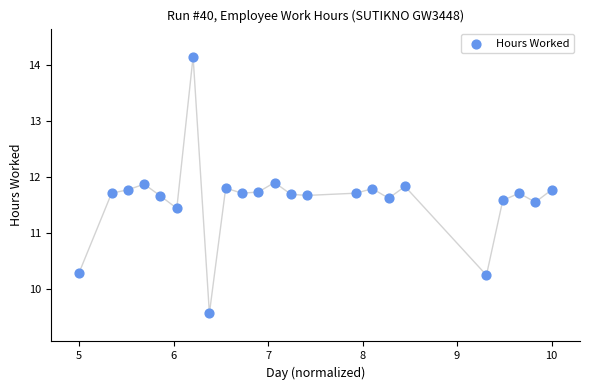

What is the range of Y values (max minus min)?

4.6